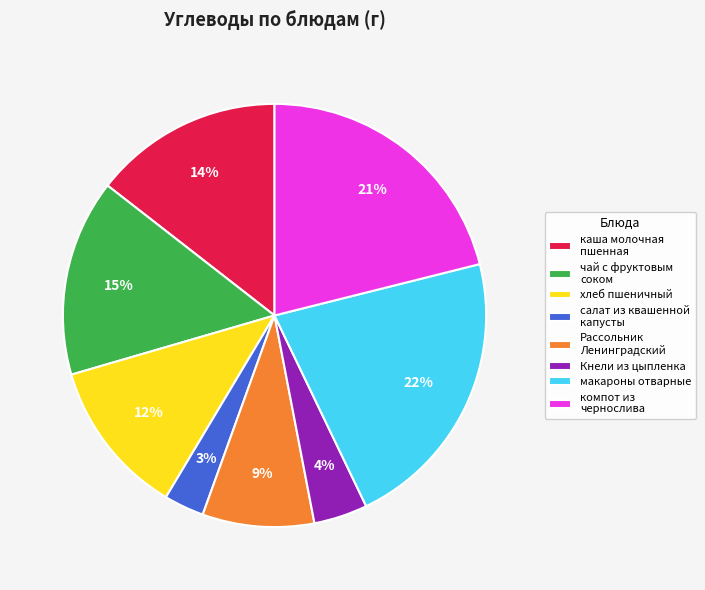

The компот из чернослива slice represents 6% of the pie. True or false?

False